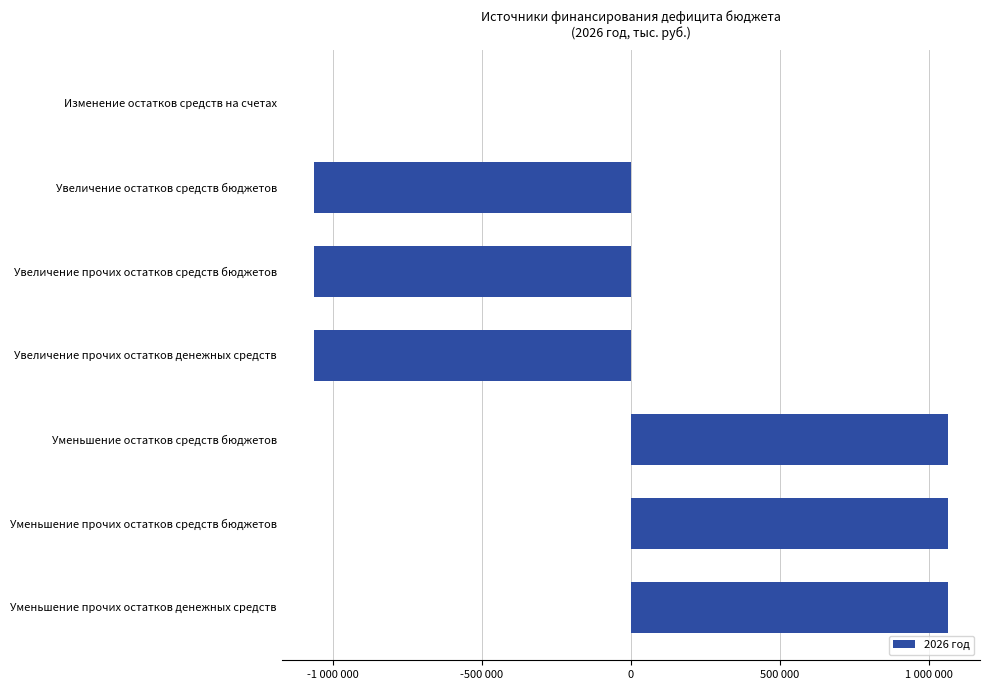

Are the bars horizontal?

Yes